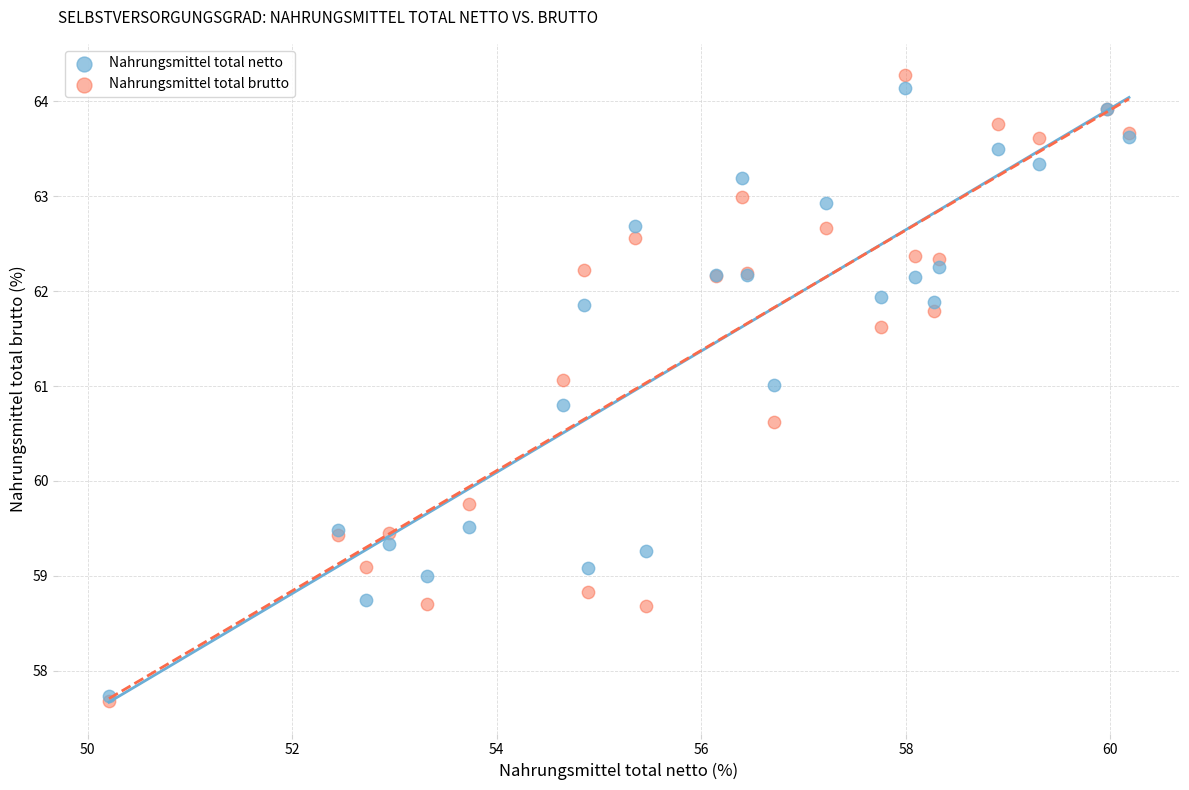

Which series reaches the maximum Y coordinate?

Nahrungsmittel total brutto